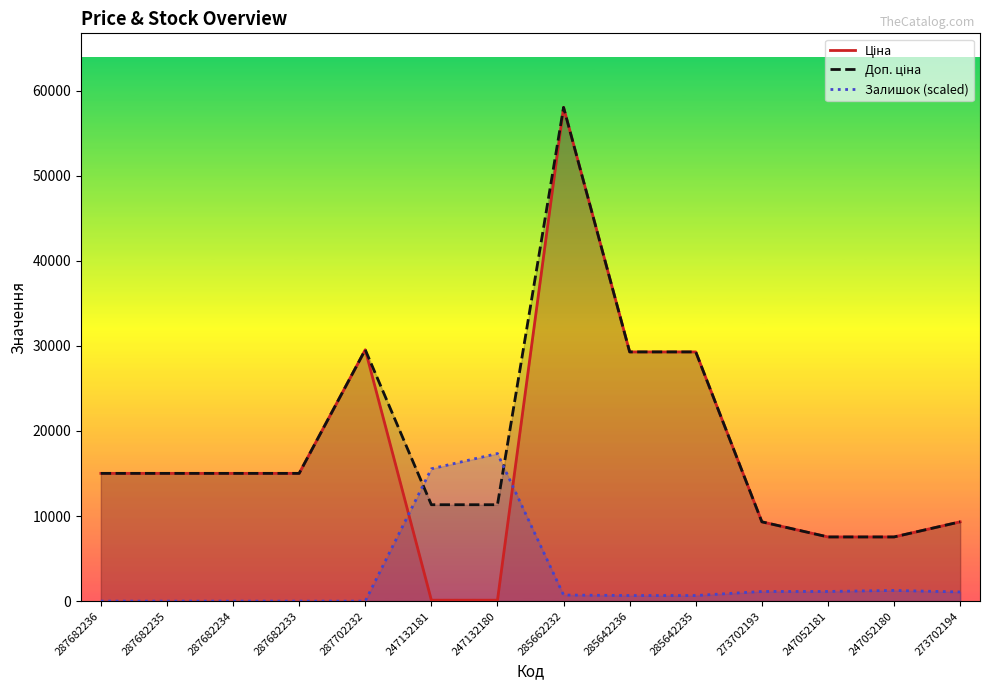

How many data points in Доп. ціна are less than 15019?

6